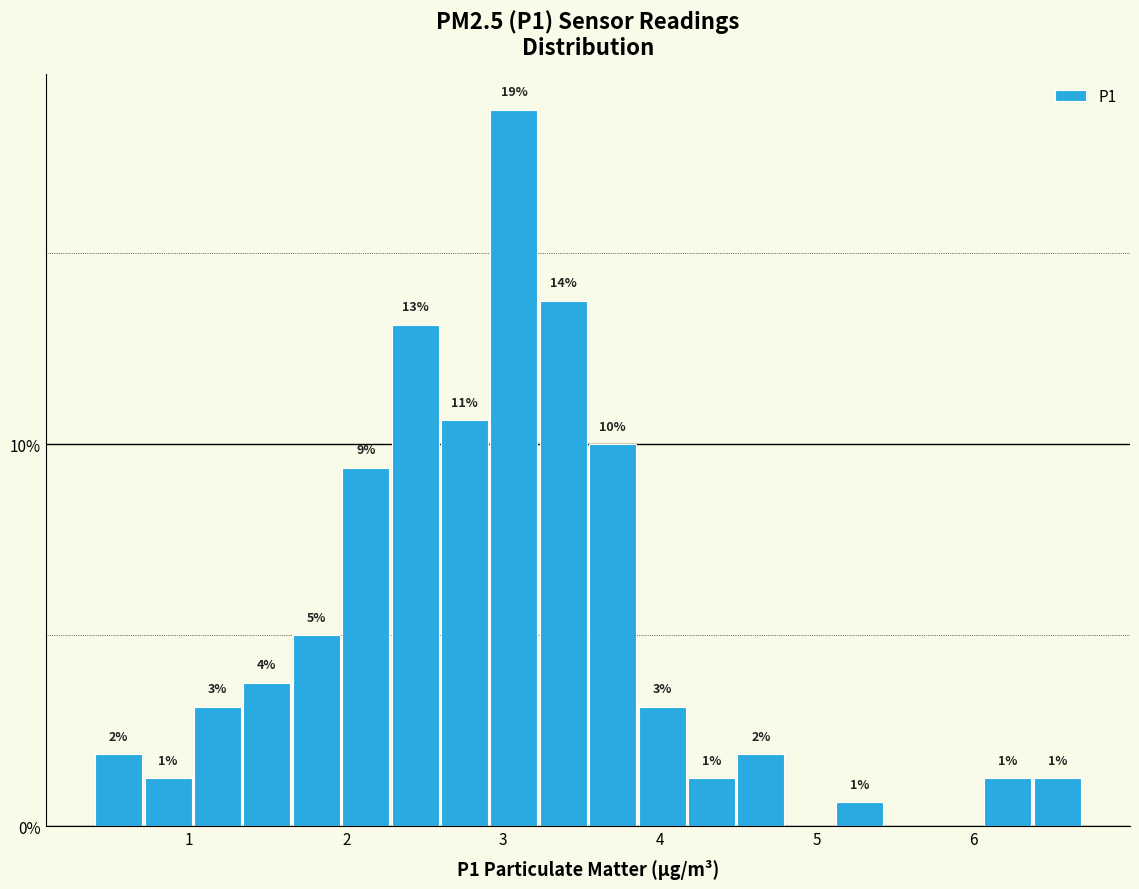

Around what value on the x-axis is the tallest bar? Give the approximate position of its centre, as read against the axis.

3.1